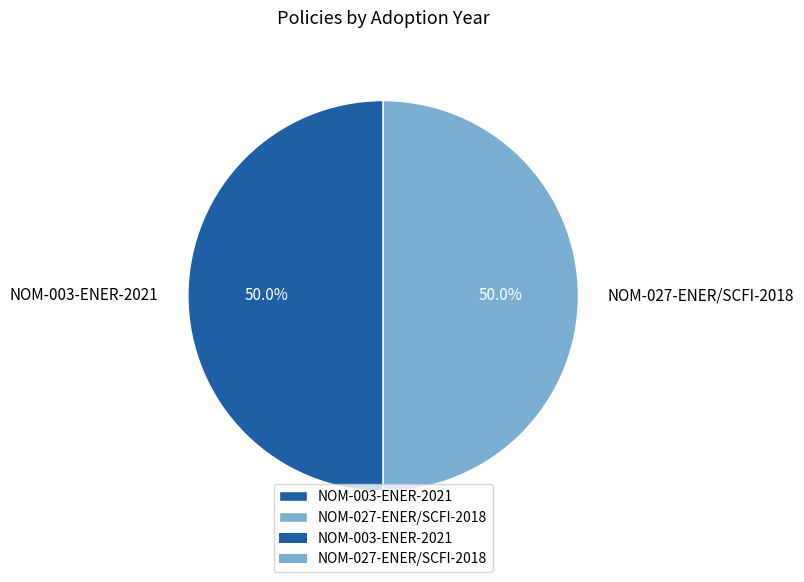

How many segments does this pie chart have?

2